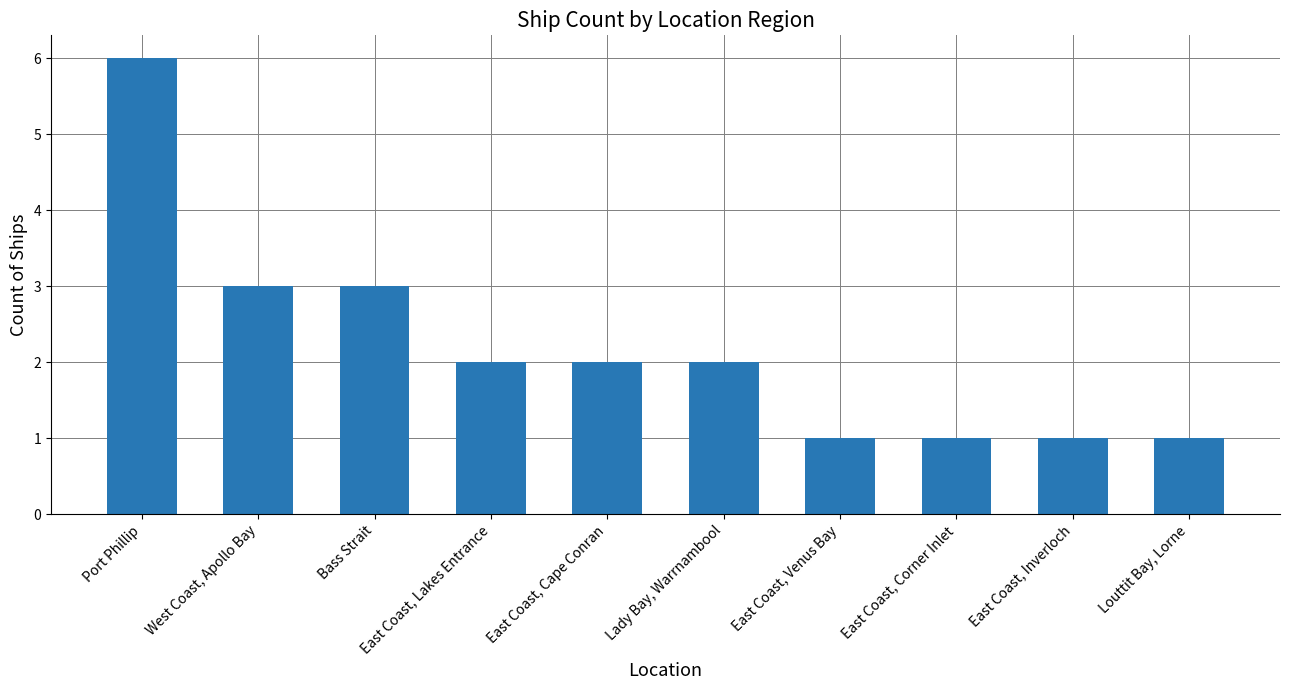

Which has a higher value, Lady Bay, Warrnambool or Bass Strait?

Bass Strait